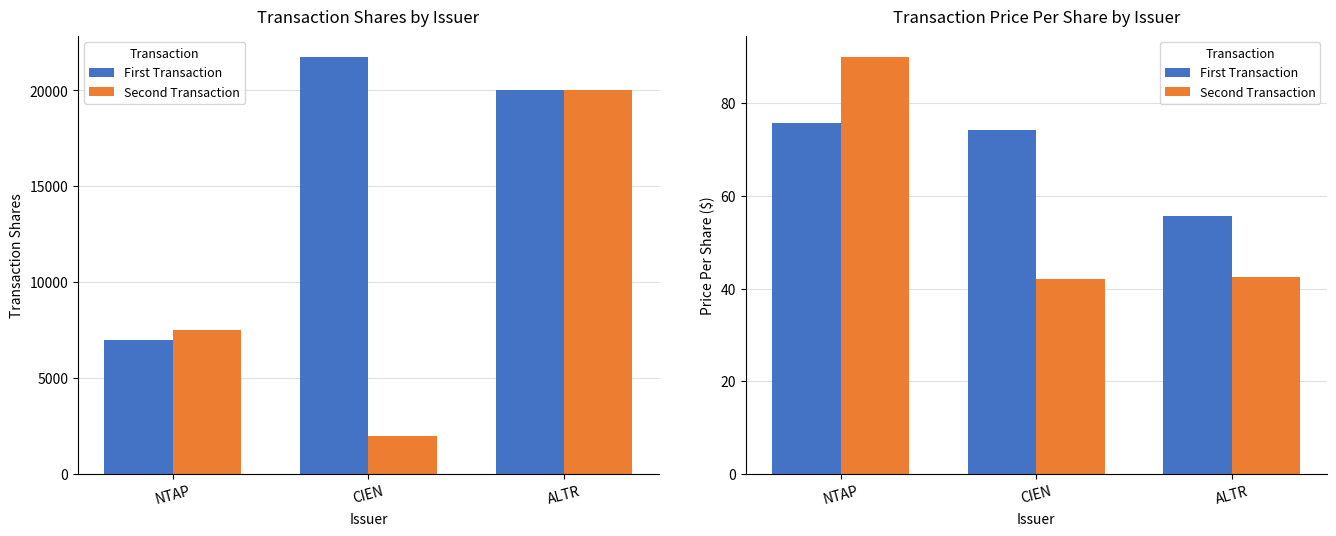

True or false: Second Transaction has a value of 42.0 at CIEN.

True